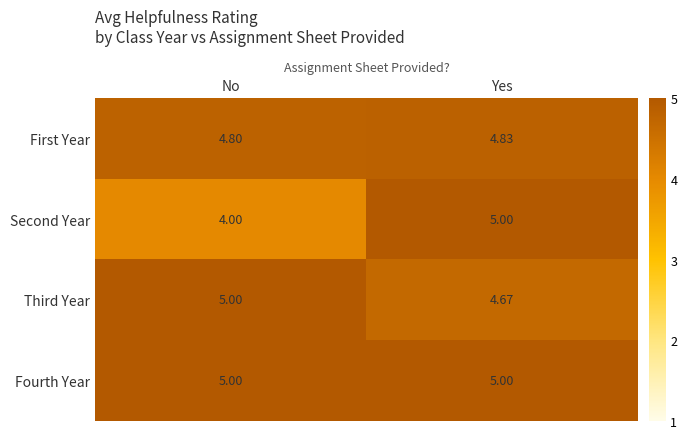

List the labels in order of First Year value, smallest first.

No, Yes